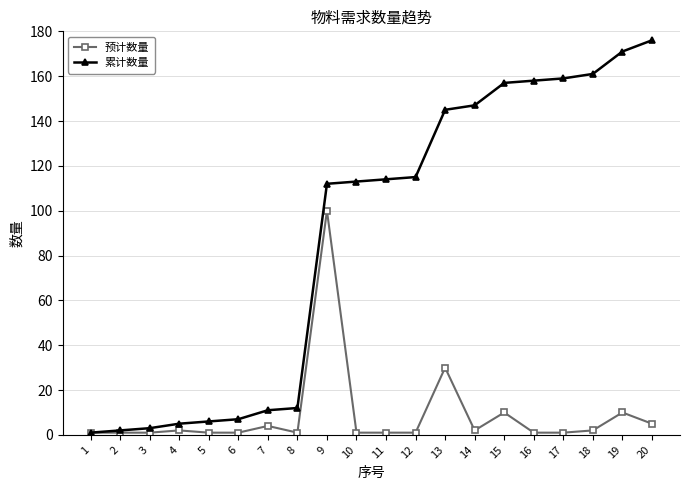

What are all the series names shown in the legend?

预计数量, 累计数量